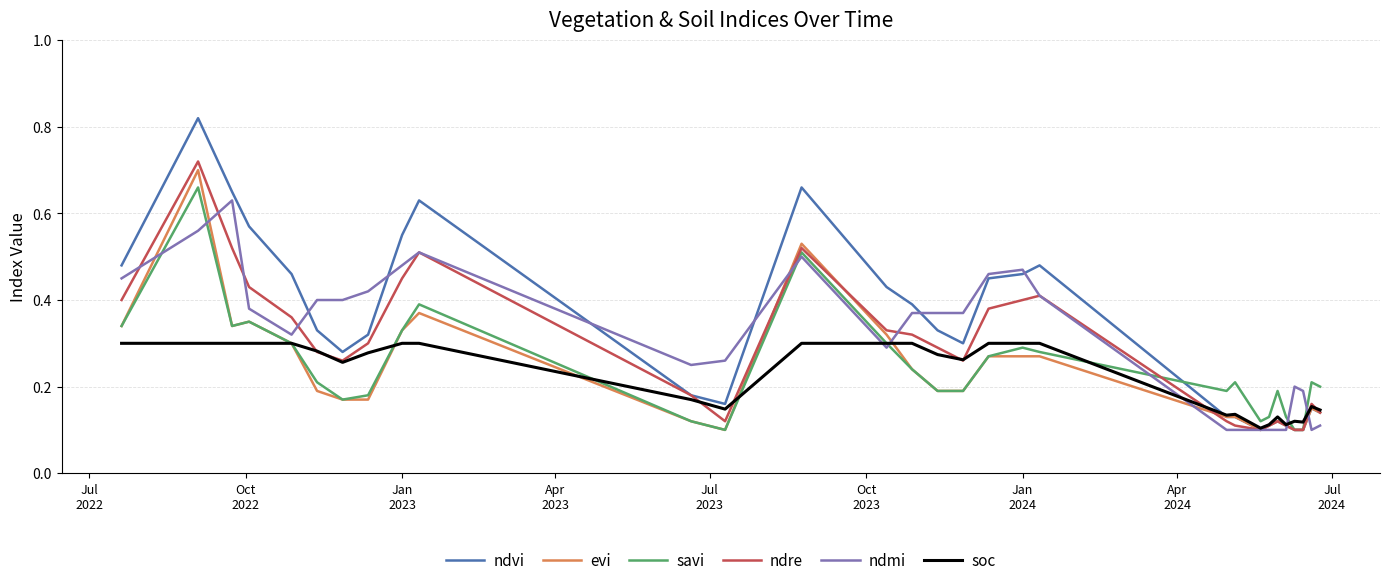

Which series has the largest range (max minus min)?

ndvi